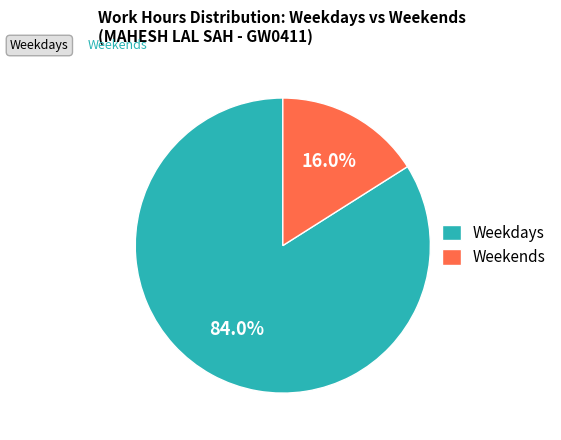

Count the number of slices in the pie.

2